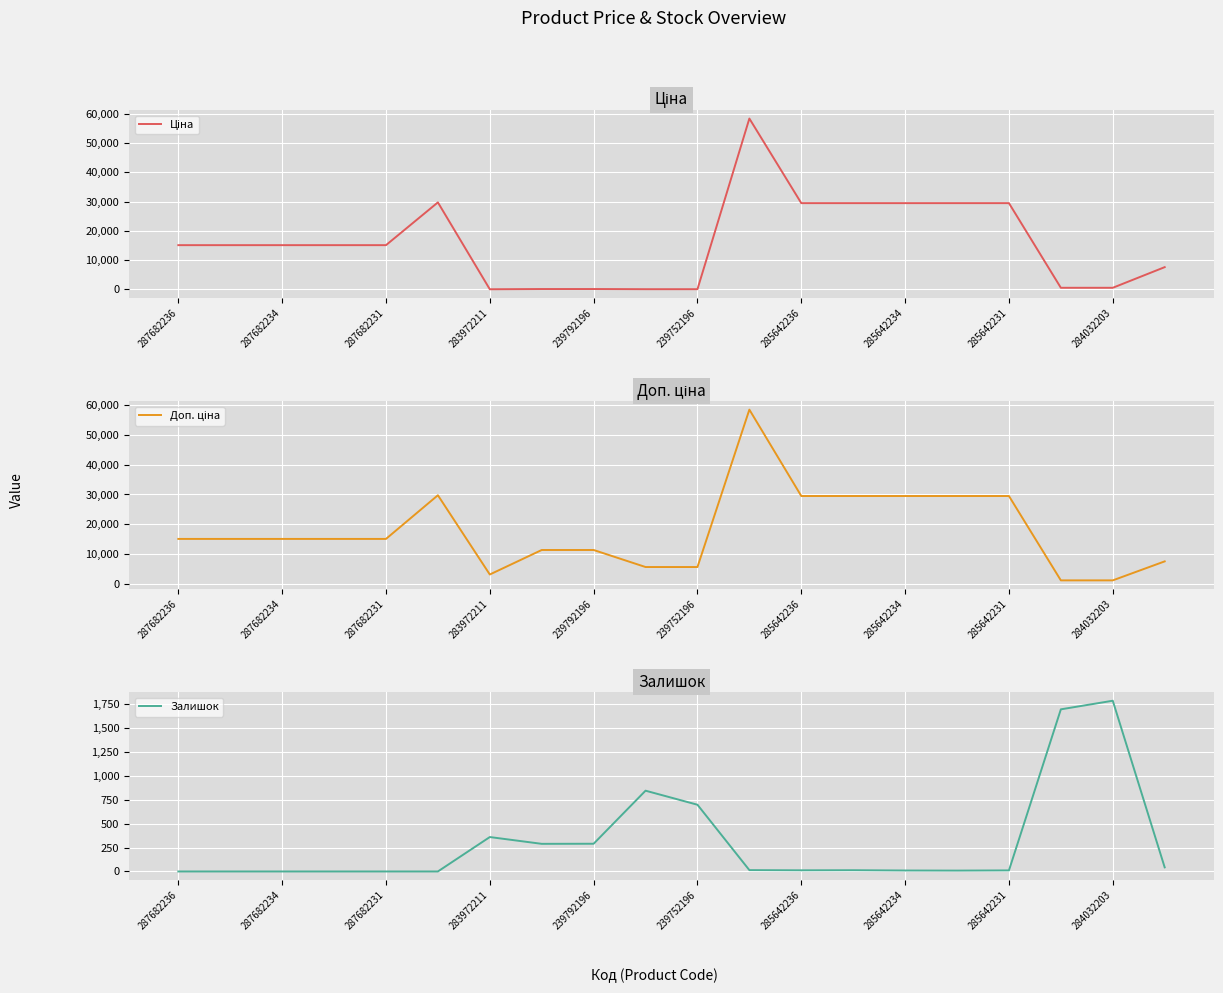

Which category has the highest value across all series?

11